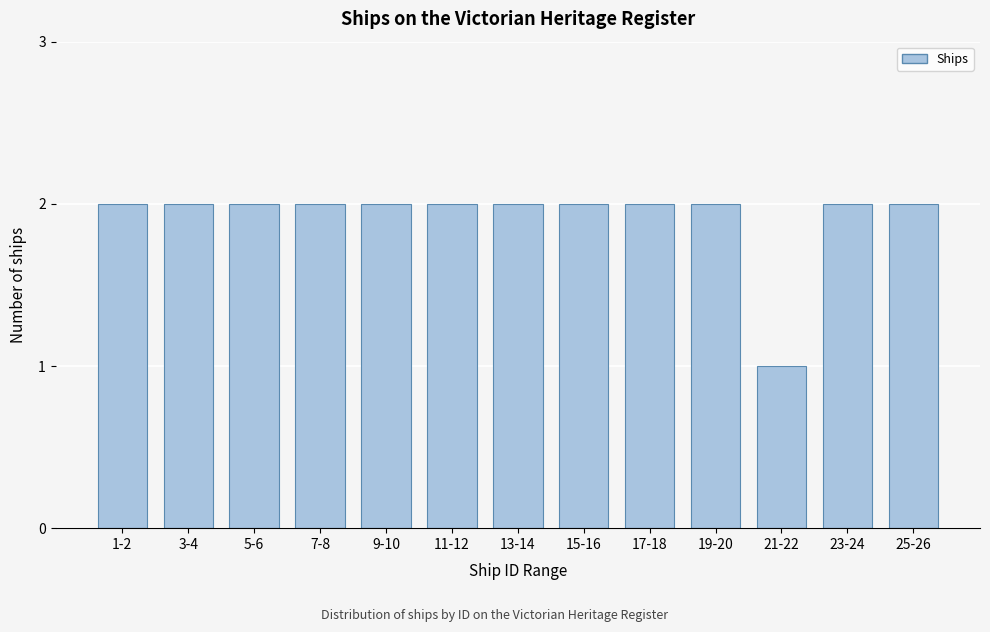

Reading left to right, extract all data points from this chart.

2	2	2	2	2	2	2	2	2	2	1	2	2